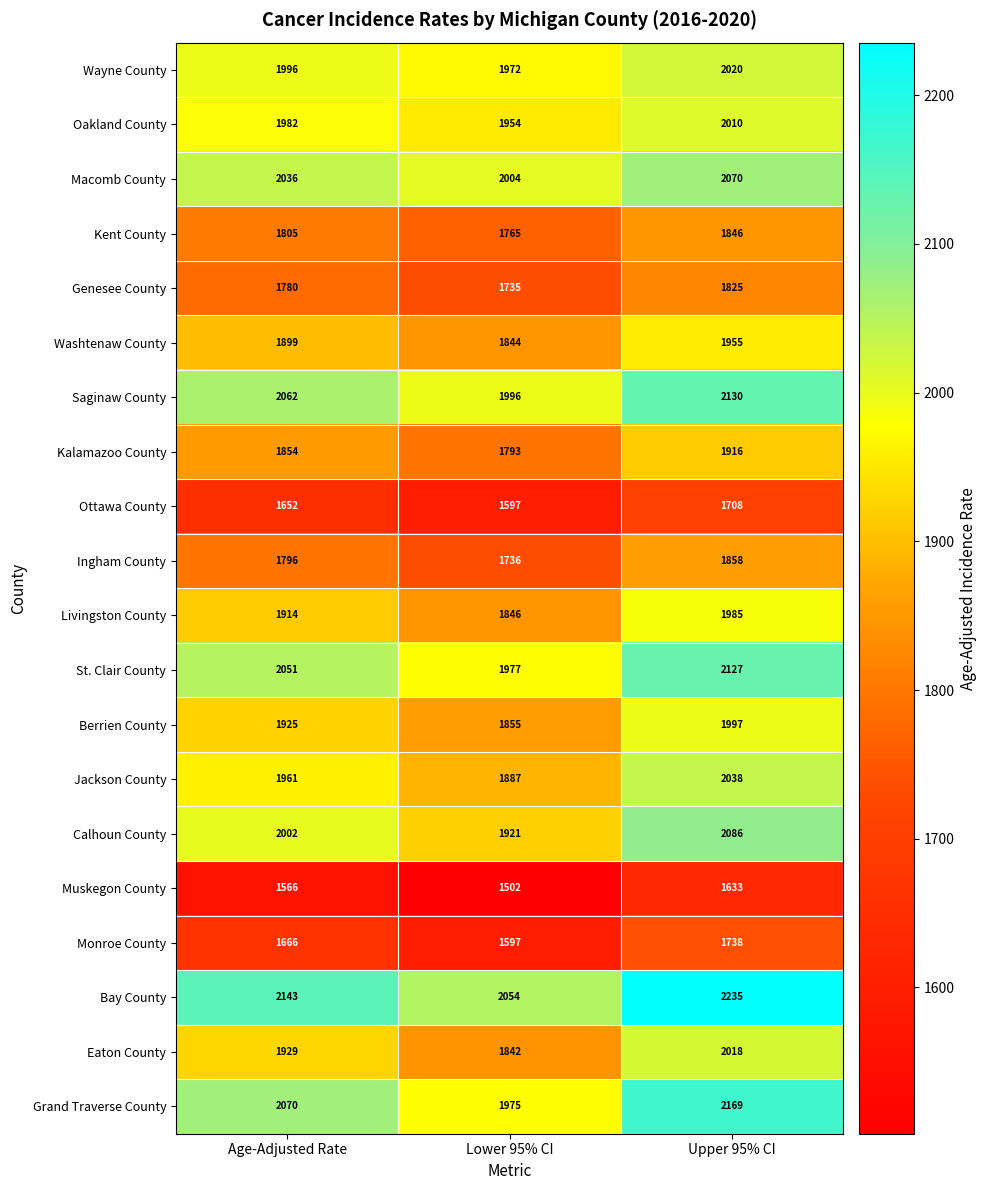

At which category does the chart reach its peak across all series?

Upper 95% CI